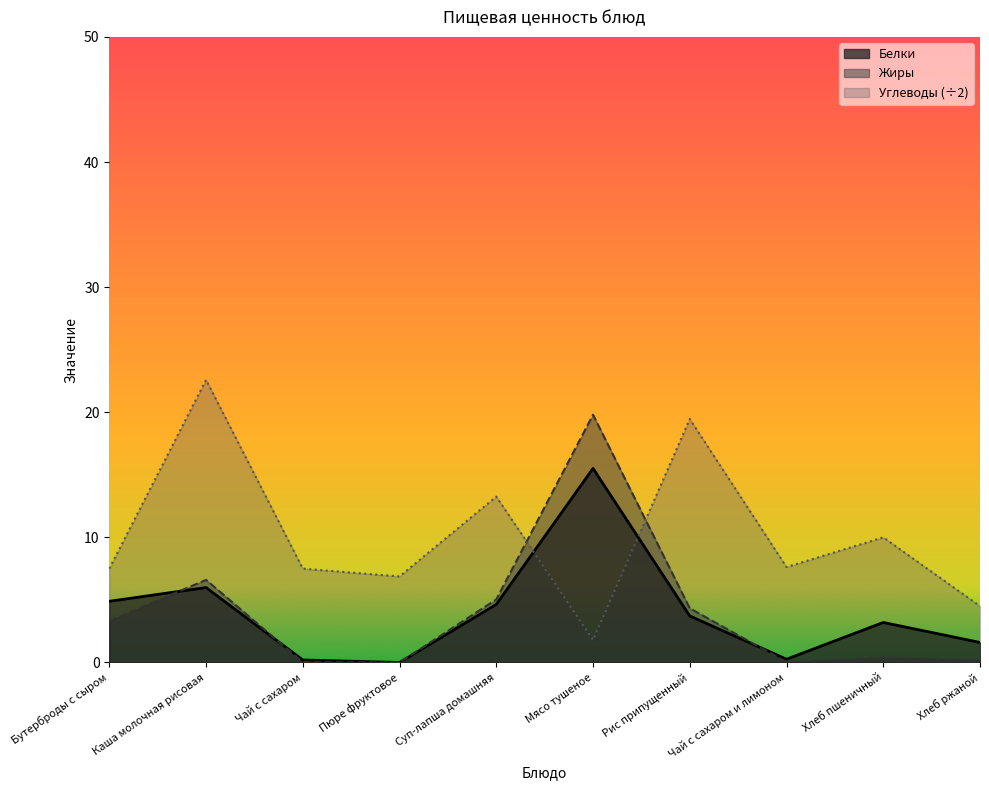

At which category does the chart reach its peak across all series?

Каша молочная рисовая